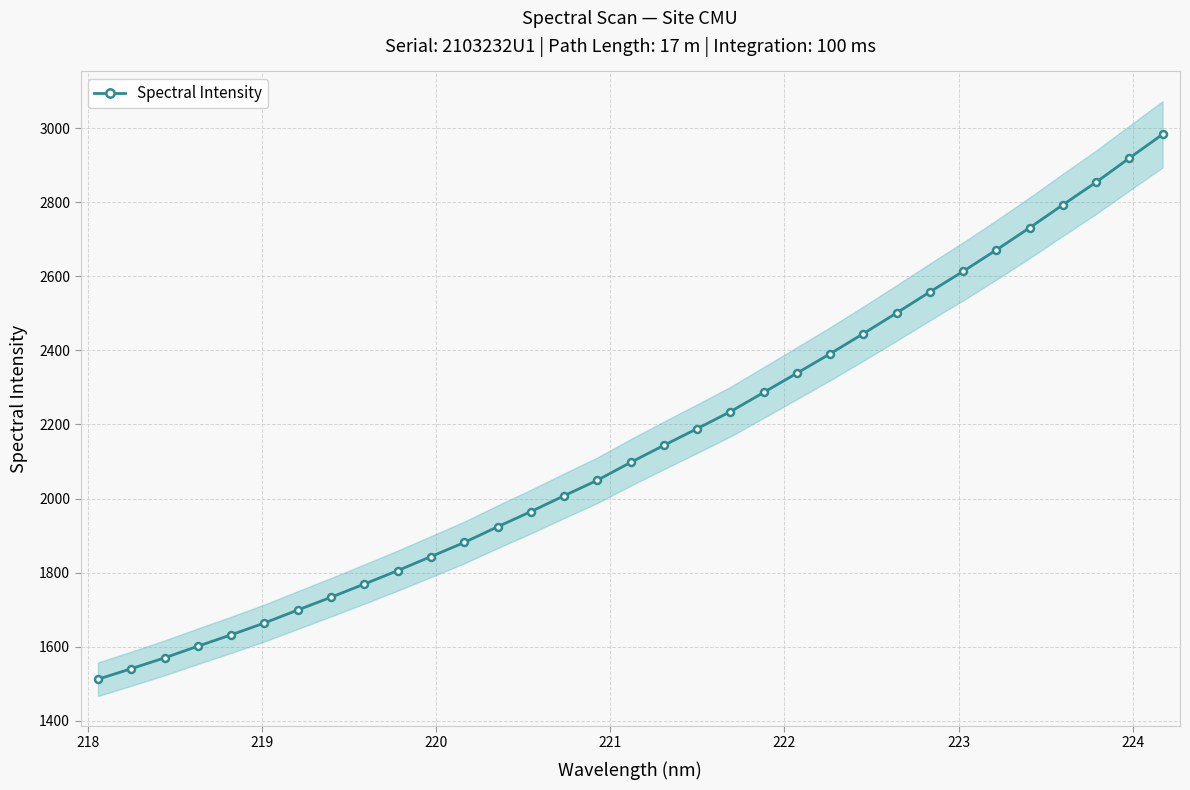

What is the highest value of the Spectral Intensity series?

2983.9